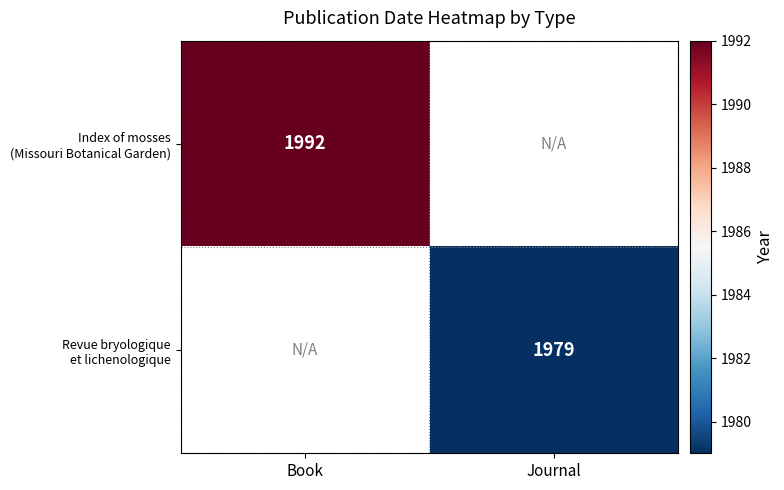

Rank the categories by Revue bryologique et lichenologique value from lowest to highest.

Book, Journal